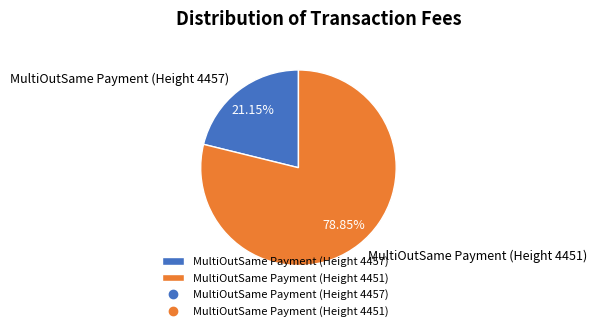

To the nearest percent, what is the average slice percentage?

50%